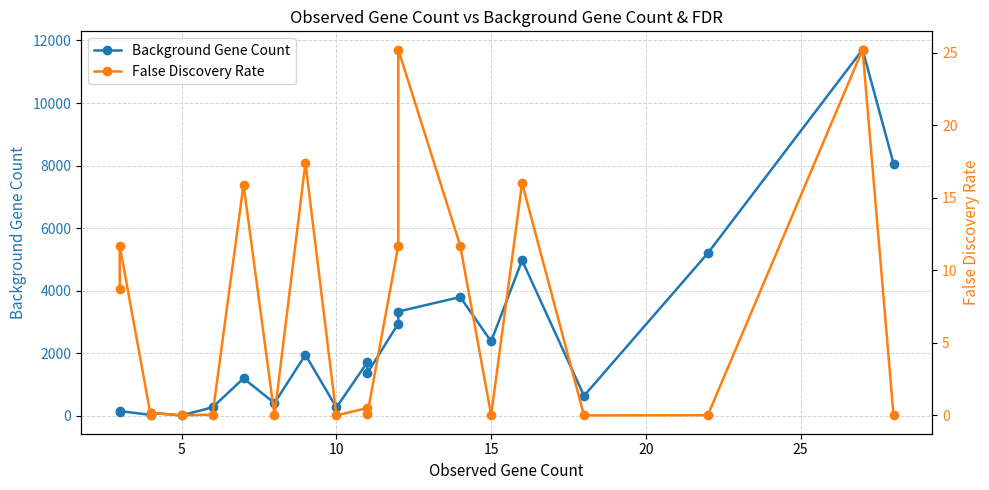

What are all the series names shown in the legend?

Background Gene Count, False Discovery Rate